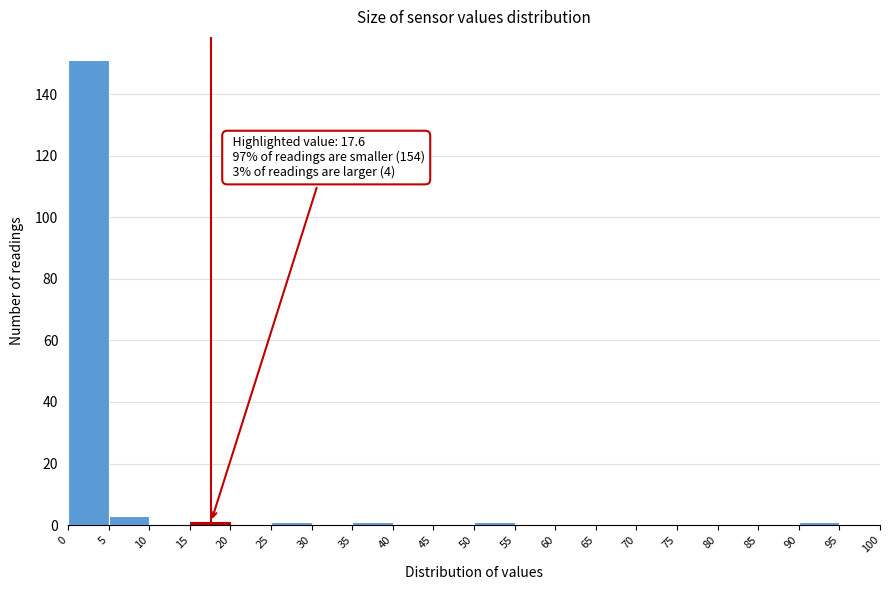

Which range on the x-axis has the tallest bar?

0 to 5